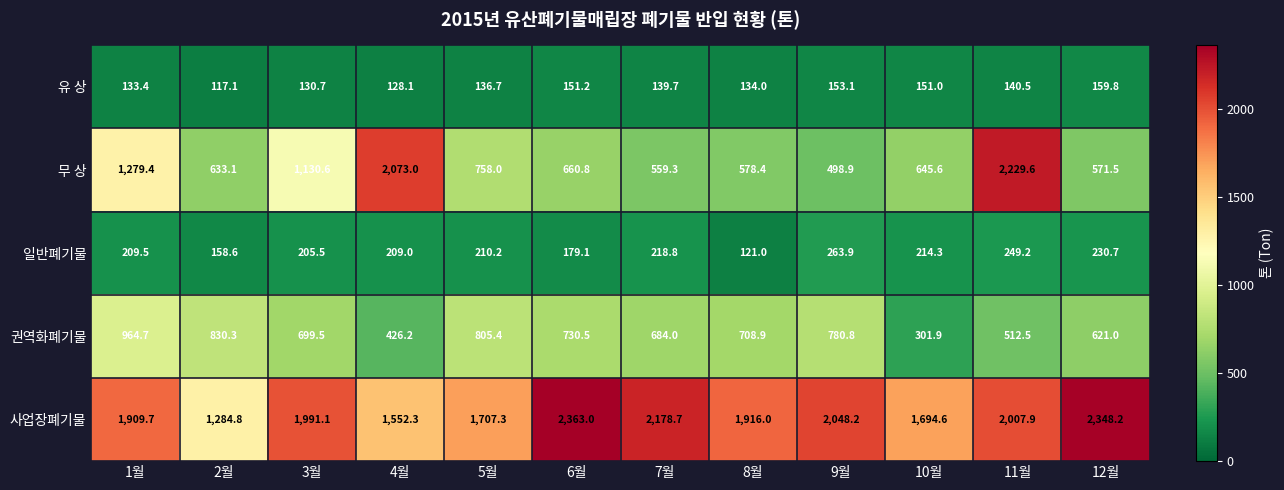

List the series in order of their peak value, highest first.

사업장폐기물, 무 상, 권역화폐기물, 일반폐기물, 유 상